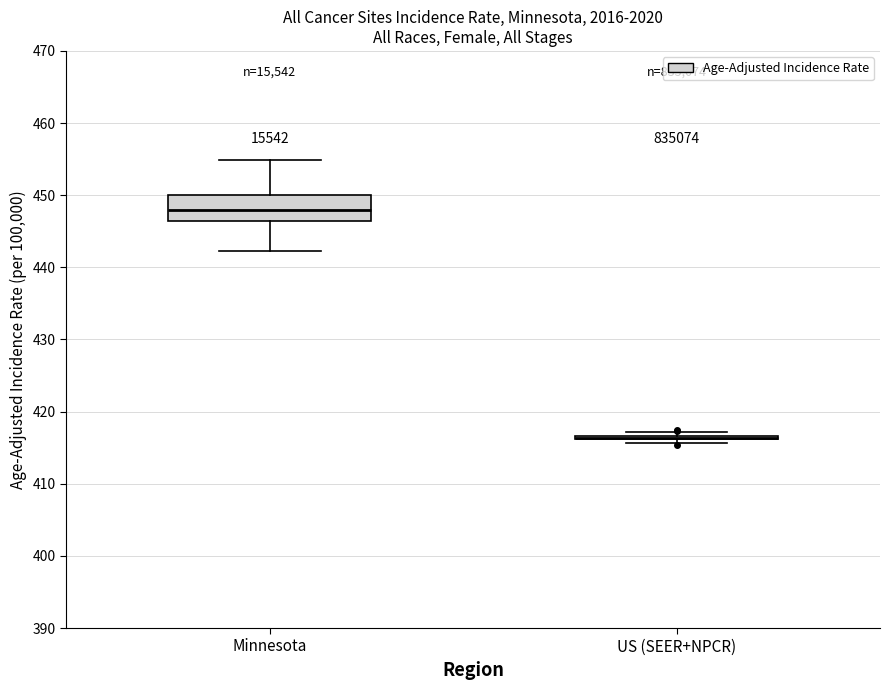

Comparing the boxes themselves (not the whiskers), which one is the tallest?

Minnesota